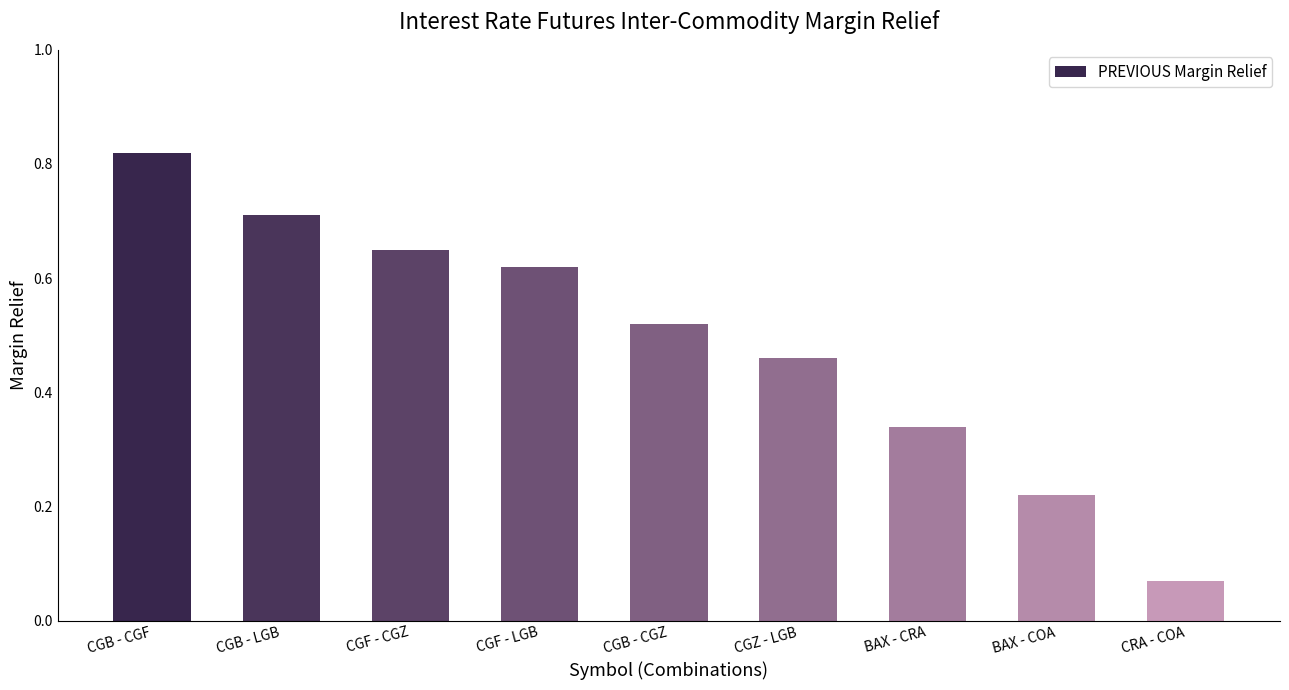

What is the sum of all values?

4.4